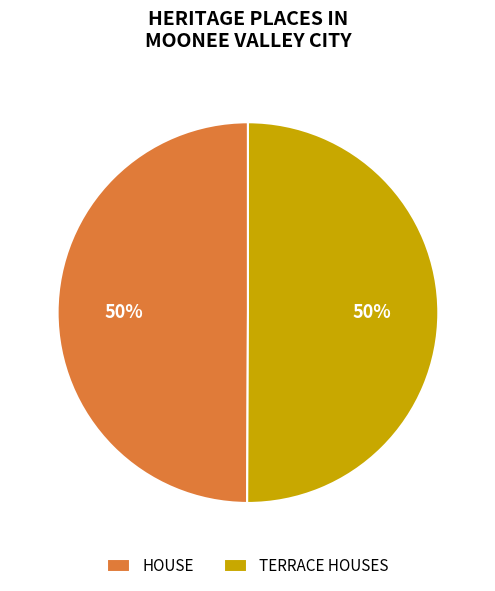

What percentage is the HOUSE slice, to the nearest percent?

50%